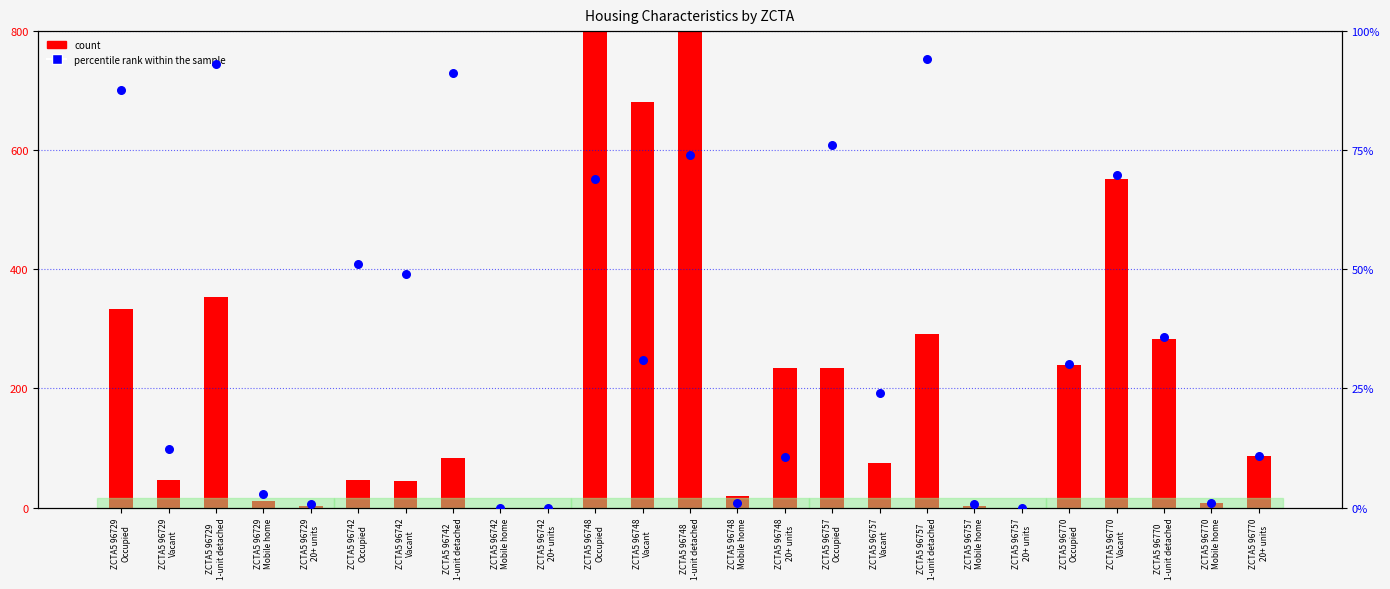

Which series reaches the maximum Y coordinate?

count